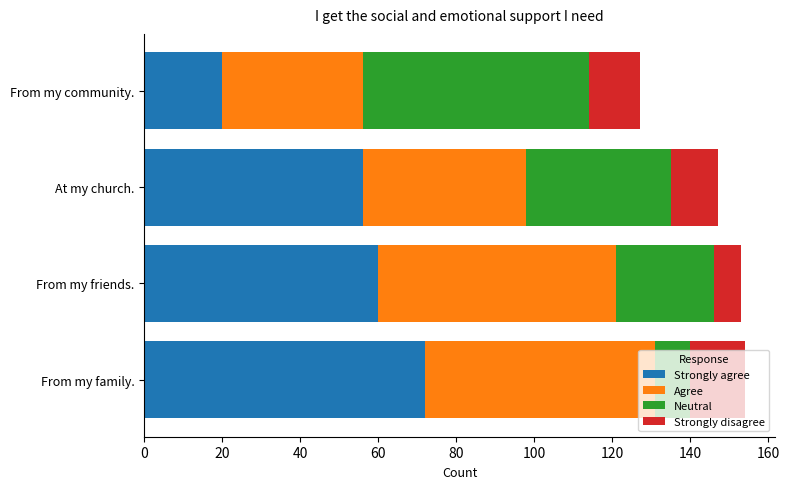

At which label does Strongly agree reach its peak?

From my family.